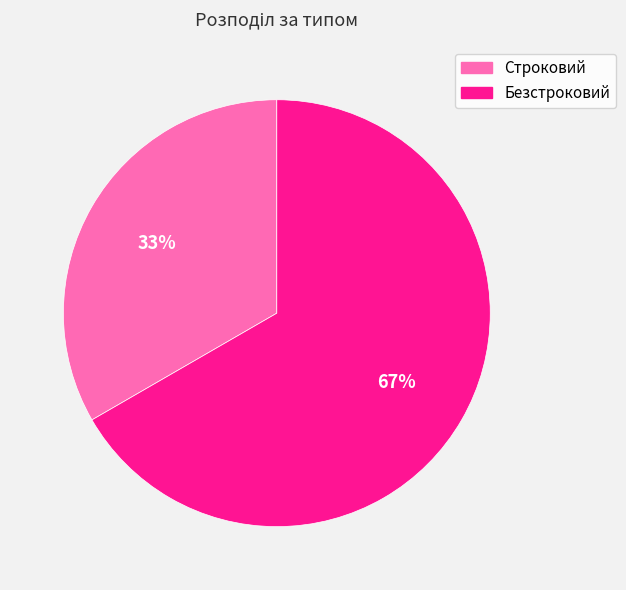

True or false: Безстроковий accounts for 56% of the total.

False